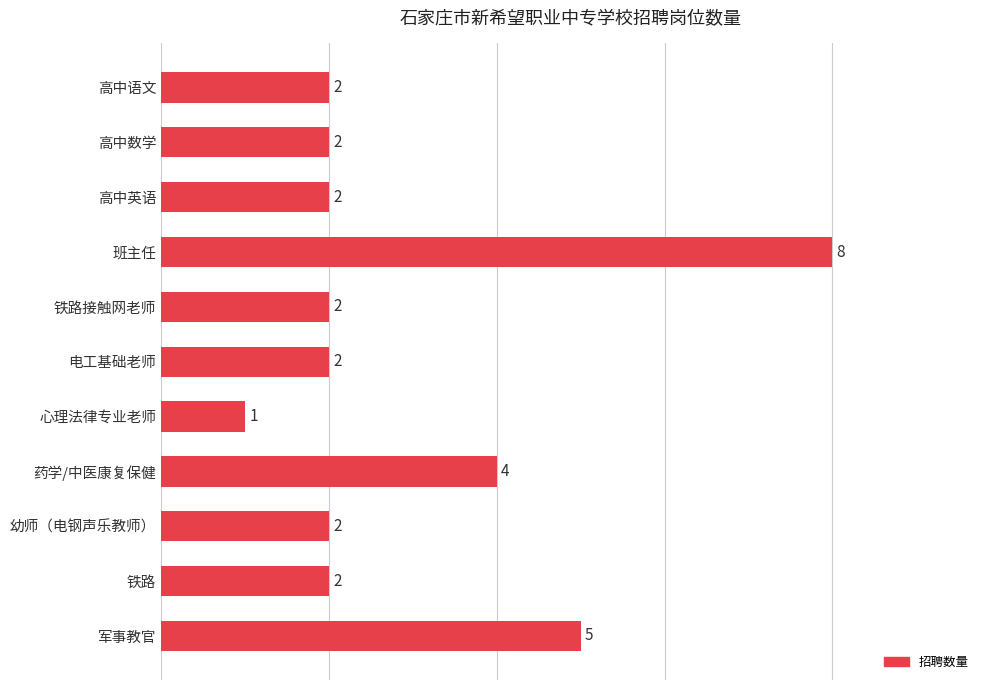

Approximately how many times larger is the value at 军事教官 compared to 心理法律专业老师?

5.0